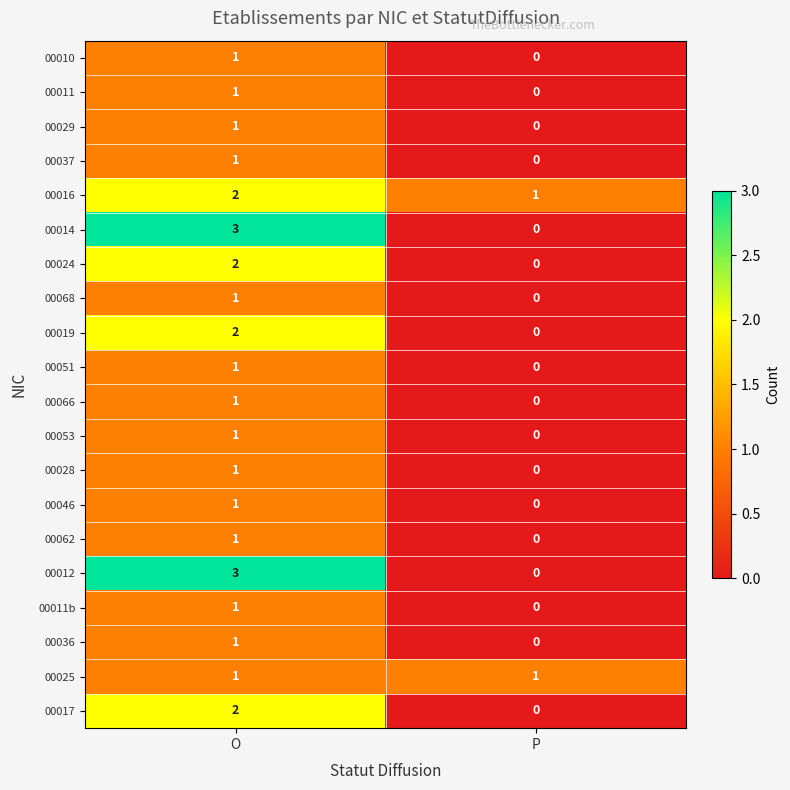

Count the number of data series in this chart.

20